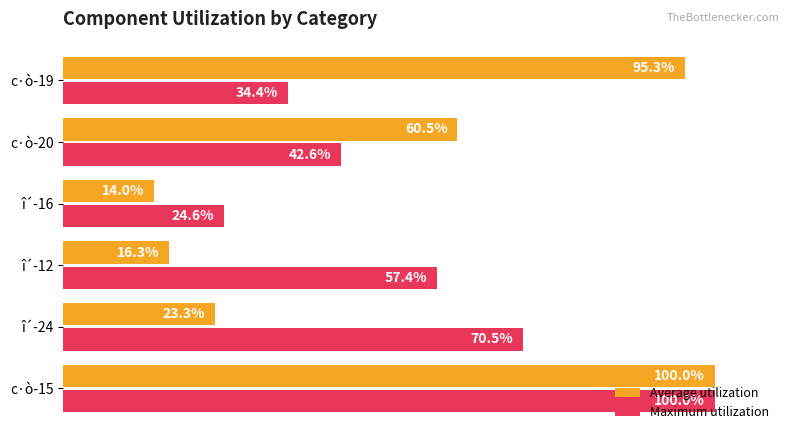

List the labels in order of Maximum utilization value, largest first.

c·ò-15, î´-24, î´-12, c·ò-20, c·ò-19, î´-16